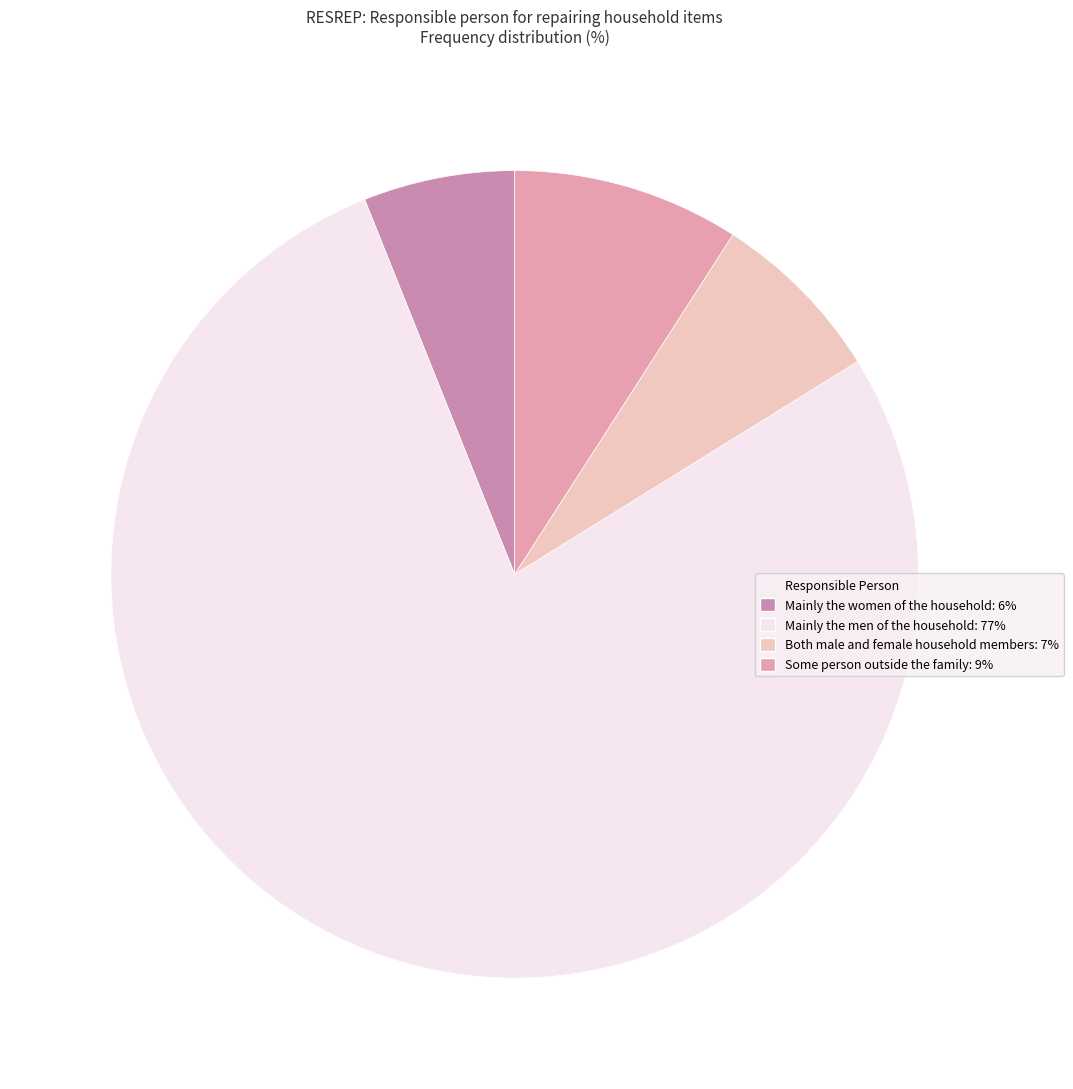

How many segments does this pie chart have?

4